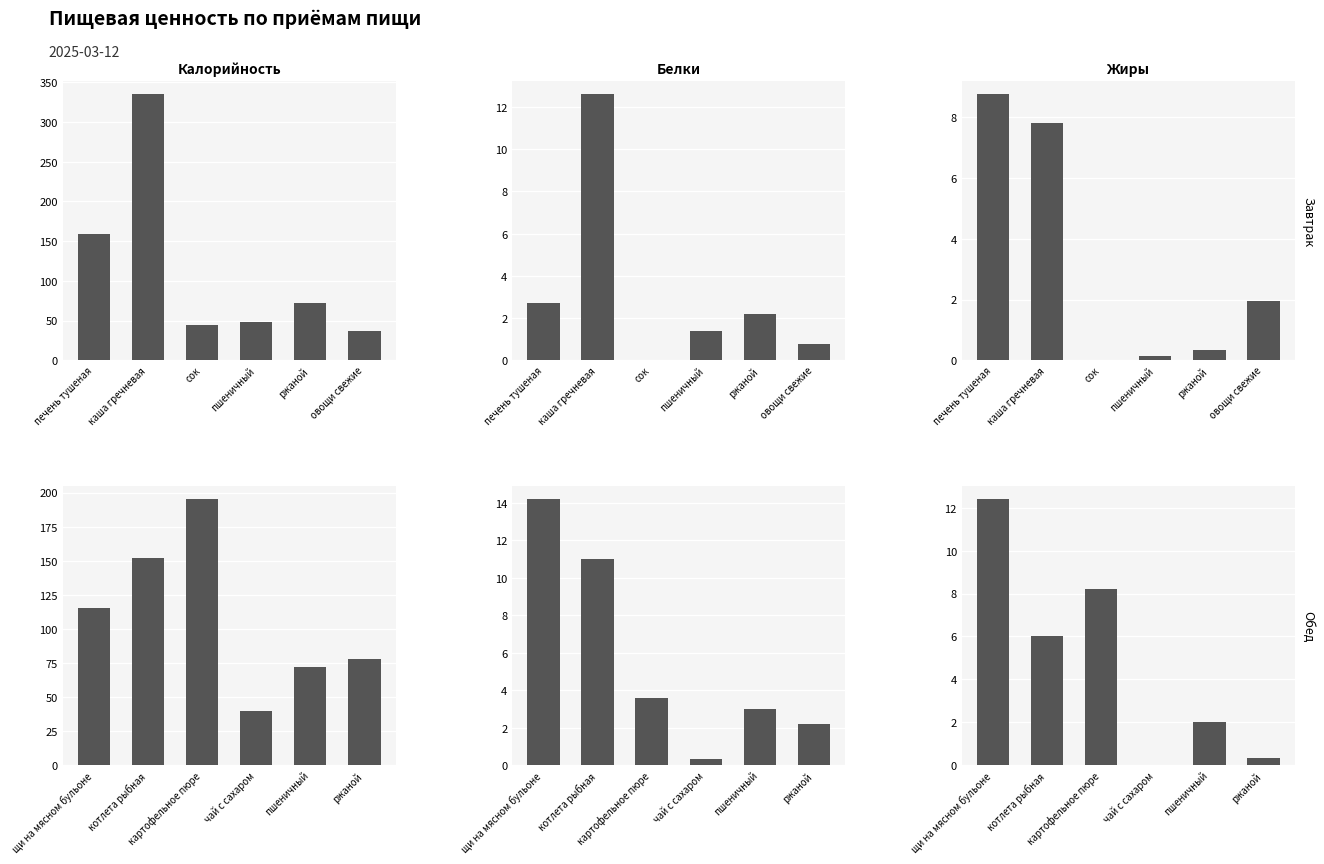

What is the approximate value of Завтрак – Калорийность at овощи свежие?

36.2